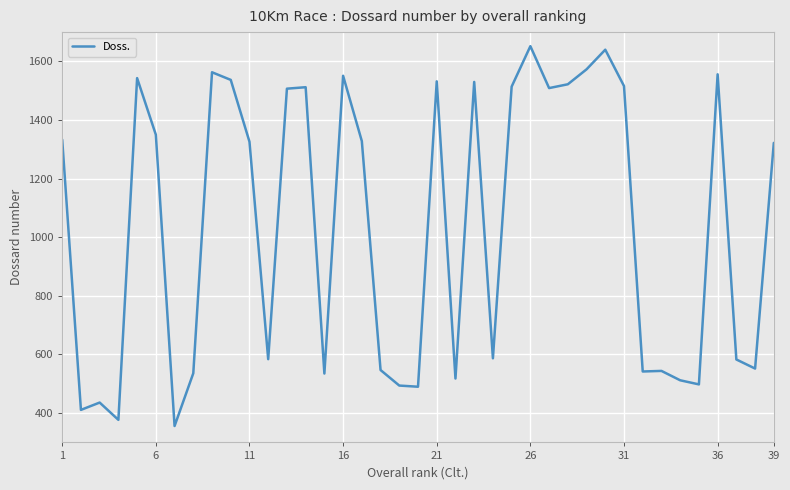

What is the difference between the maximum and minimum values?

1296